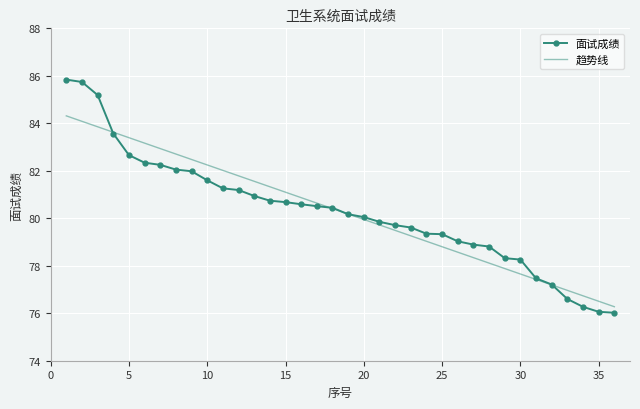

List the series in order of their peak value, highest first.

面试成绩, 趋势线